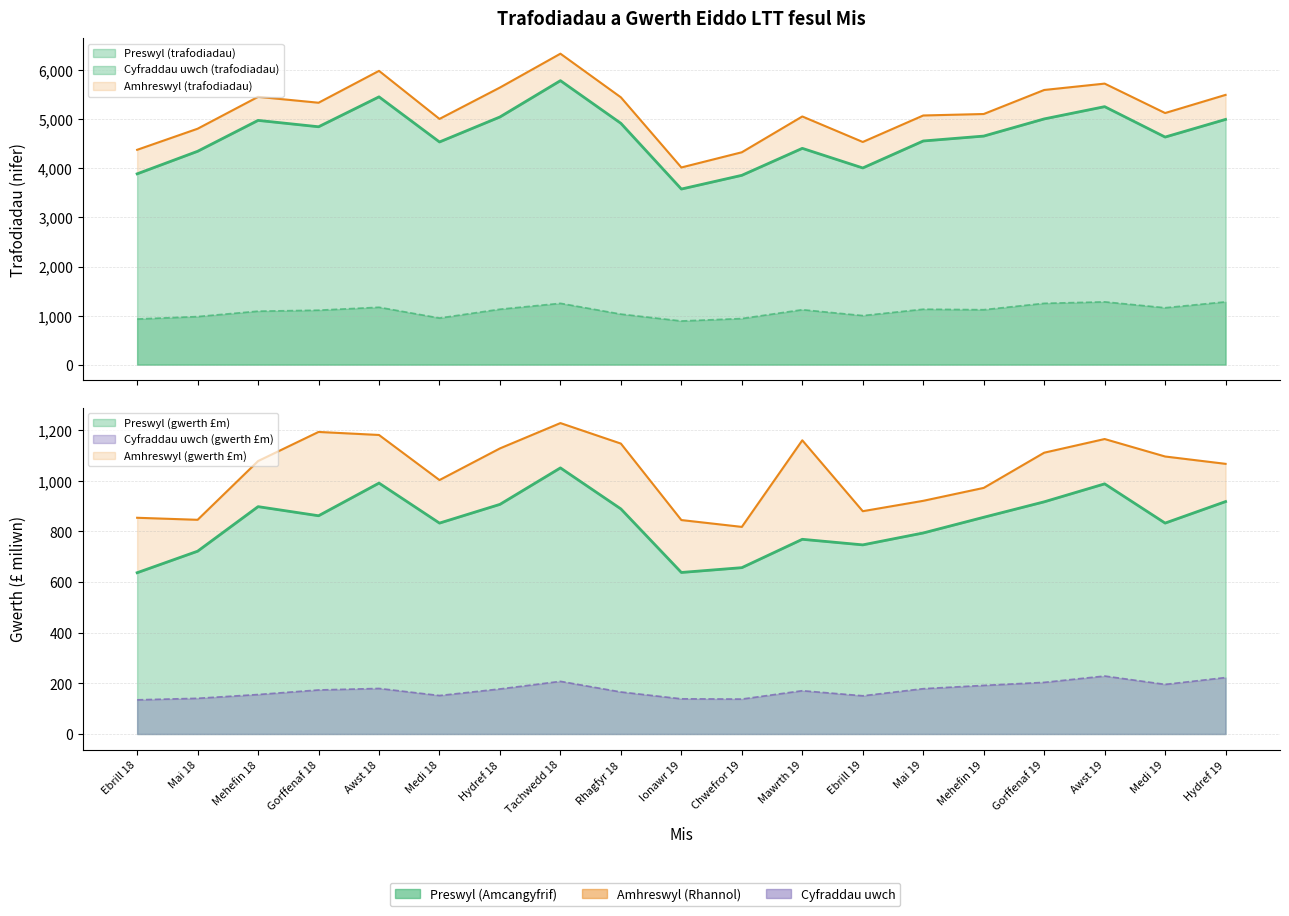

Which series has the largest range (max minus min)?

Preswyl (trafodiadau)